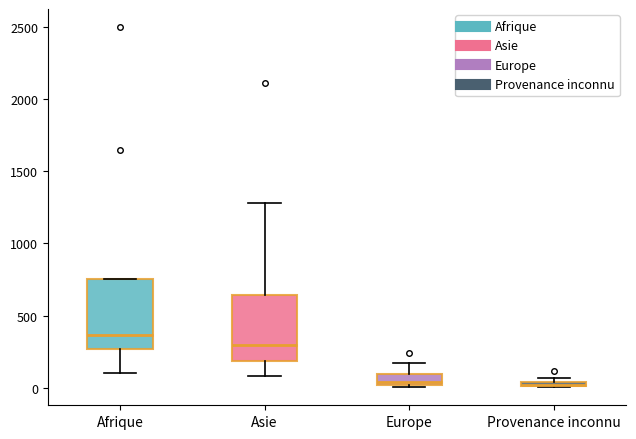

Which box's median line is the highest?

Afrique